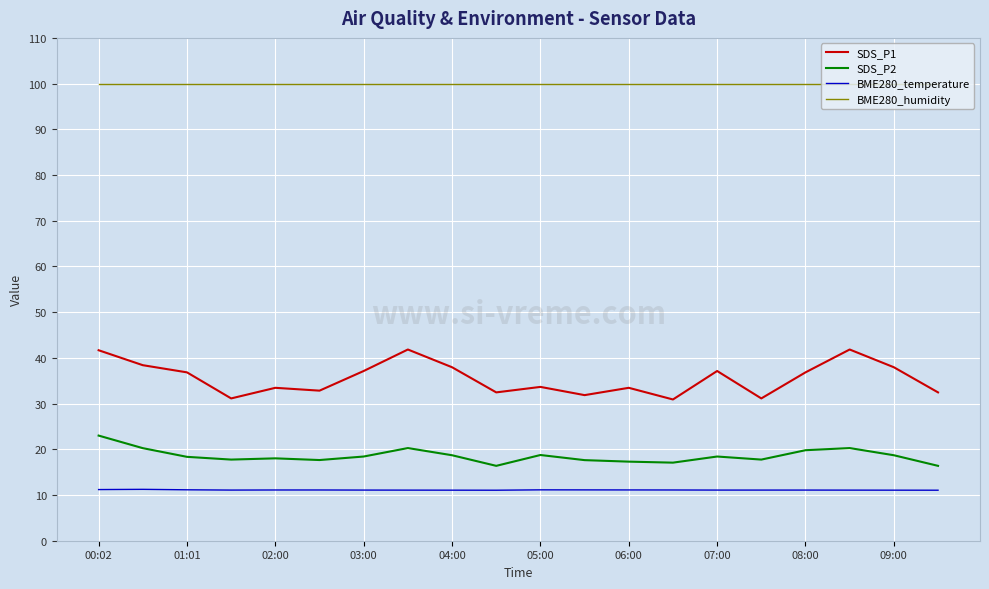

True or false: SDS_P1 and BME280_temperature cross at least once.

False